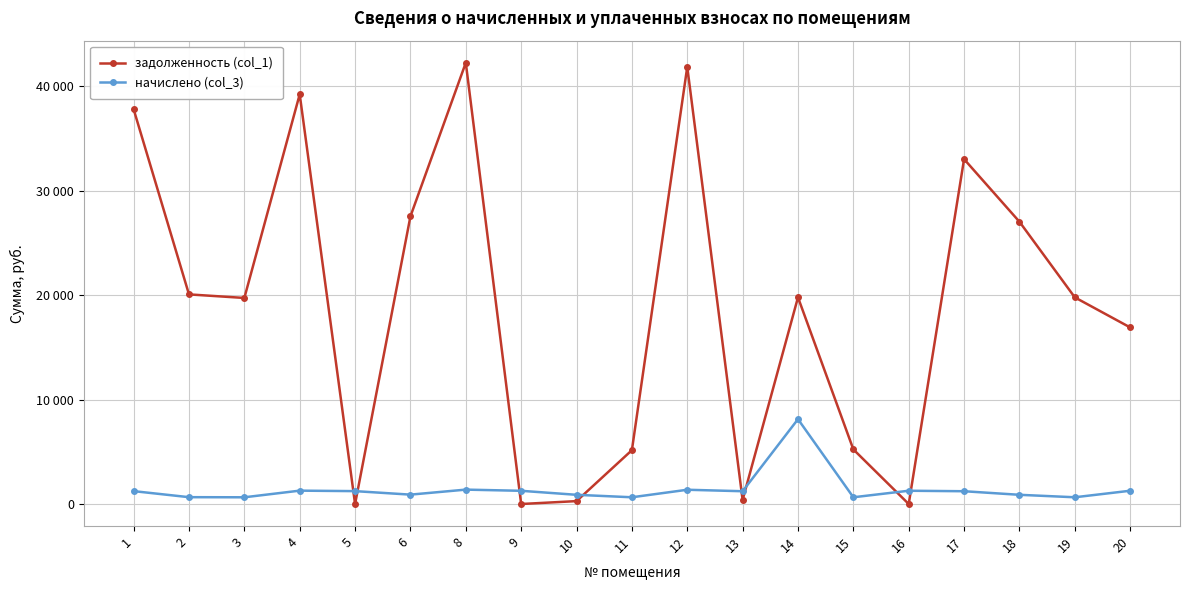

Rank the categories by задолженность (col_1) value from highest to lowest.

8, 12, 4, 1, 17, 6, 18, 2, 14, 19, 3, 20, 15, 11, 13, 10, 5, 9, 16